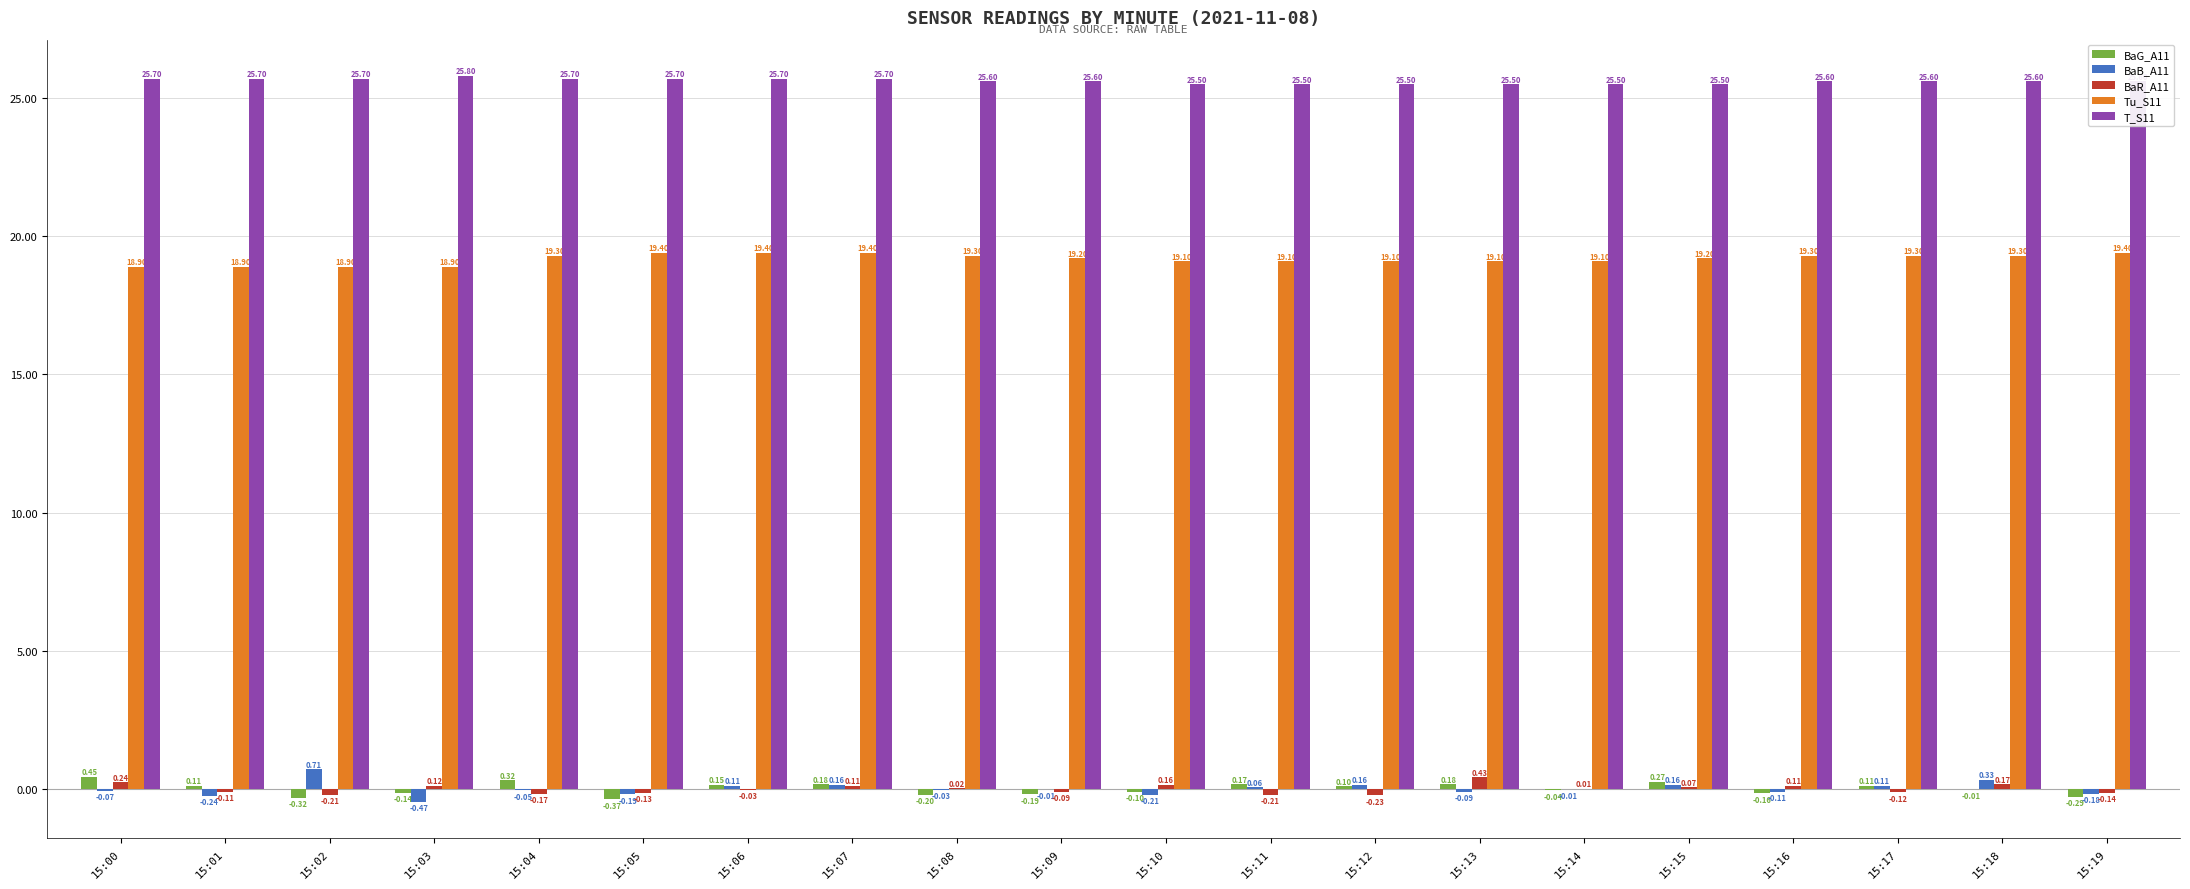

How many data points in Tu_S11 are above 19?

16